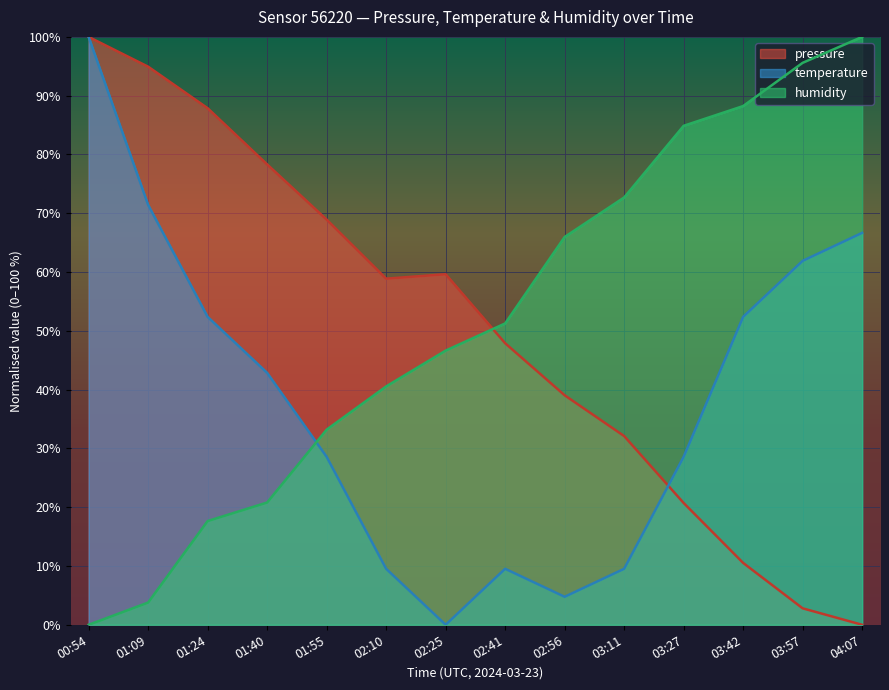

How many categories are shown in the chart?

14